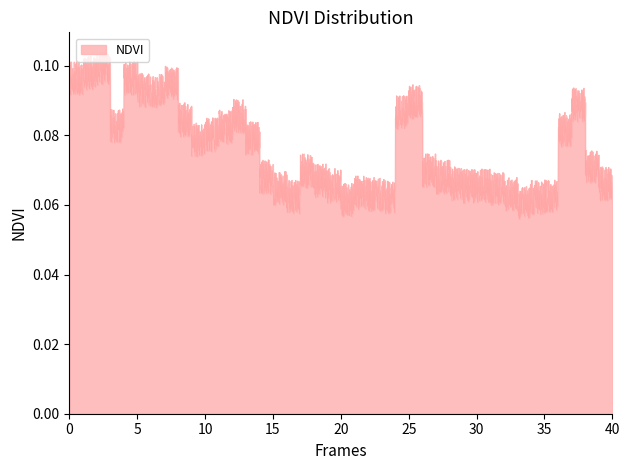

Which has a higher value, 20 or 24?

24